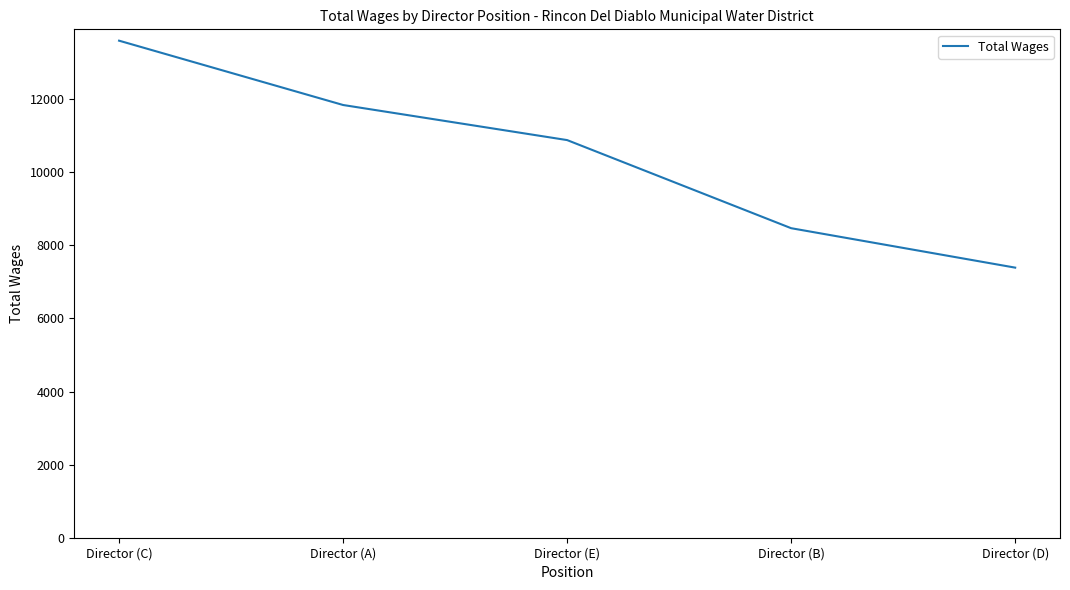

How many lines are shown in the chart?

1